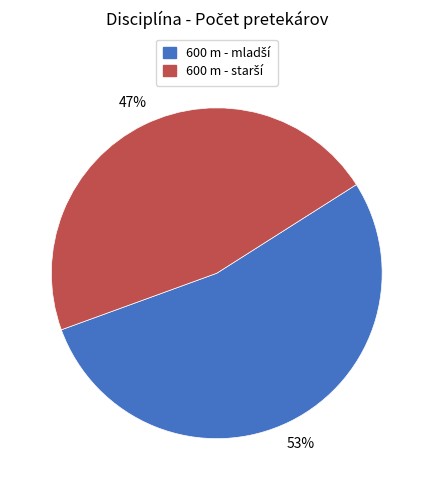

To the nearest percent, what is the average slice percentage?

50%